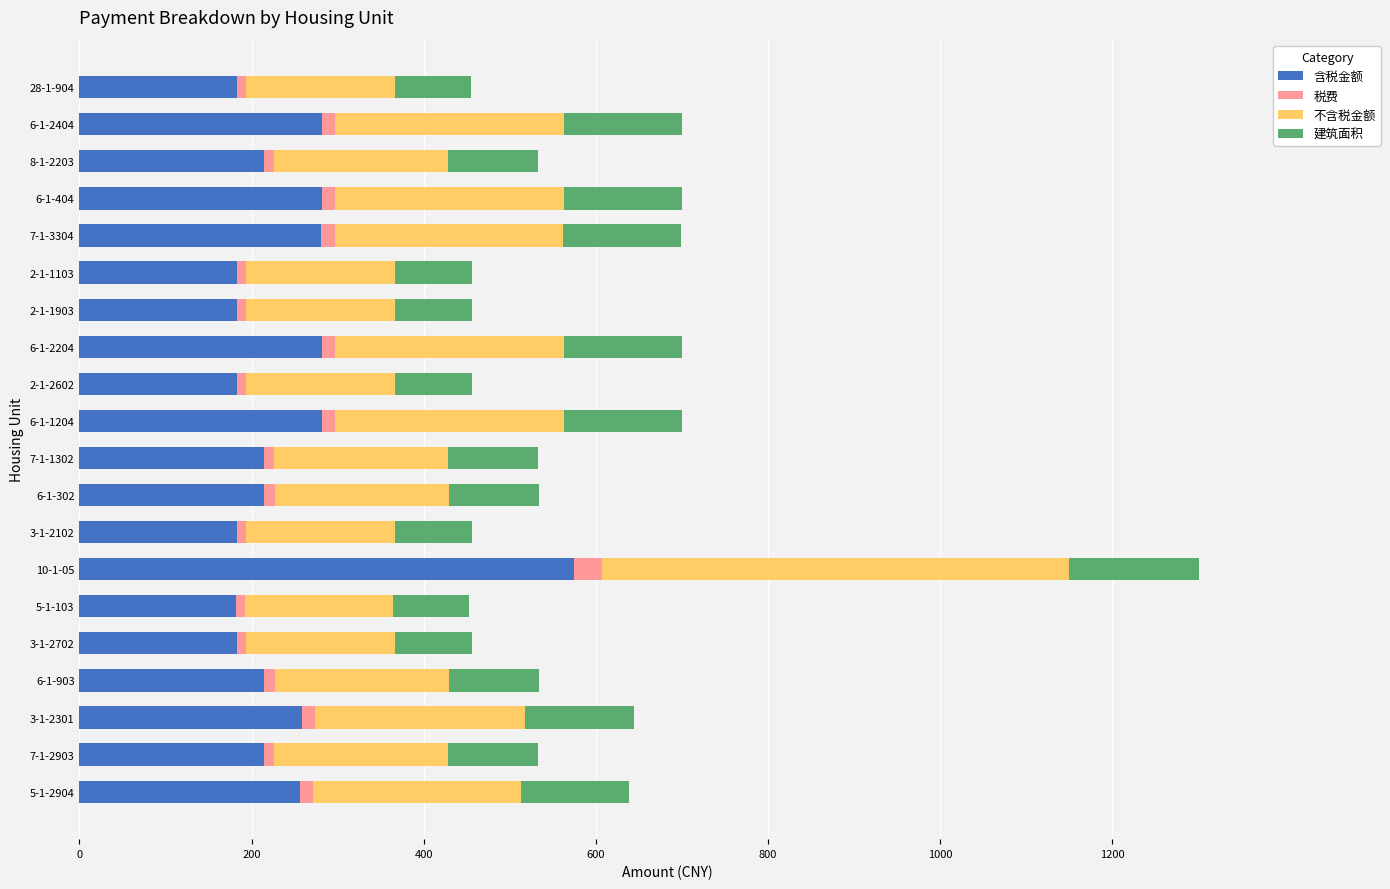

What is the difference between the second highest and second lowest values in the 含税金额 series?

98.5